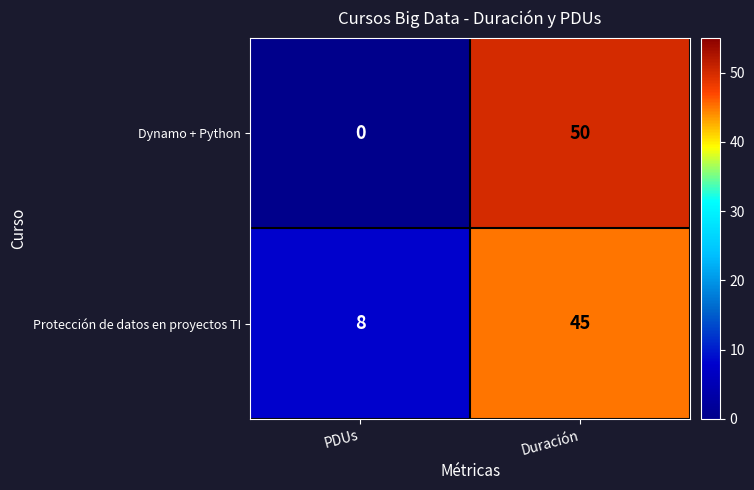

Between PDUs and Duración, which series saw the biggest shift?

Dynamo + Python